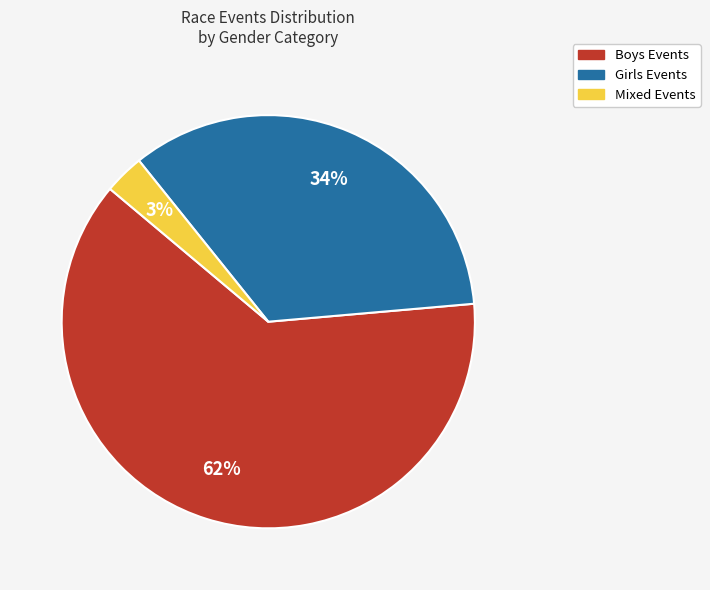

Is there a majority slice in this chart?

Yes